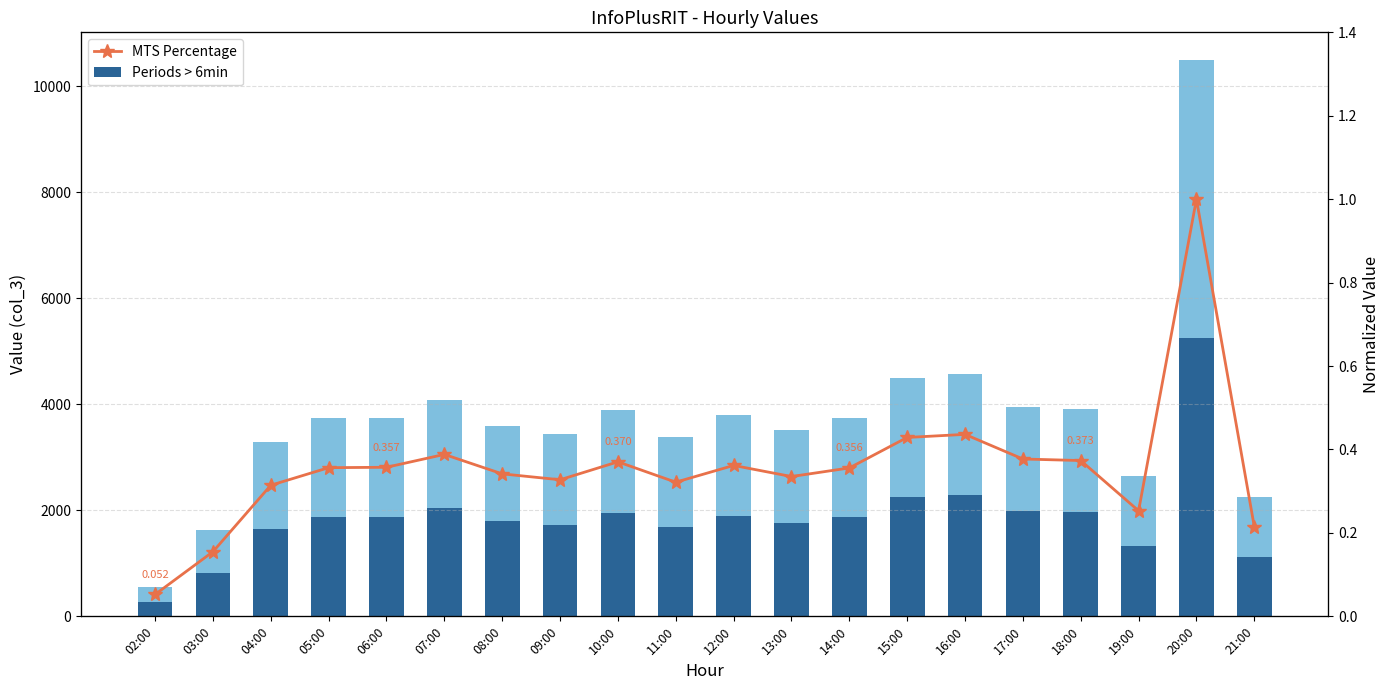

Reading left to right, what are all the values shown in this chart?

Periods > 6min: 275.0	812.5	1648.0	1869.0	1874.0	2035.5	1791.0	1717.0	1942.5	1686.5	1897.0	1757.5	1865.5	2249.0	2287.5	1978.0	1958.5	1327.0	5244.0	1127.5
Total Value: 275.0	812.5	1648.0	1869.0	1874.0	2035.5	1791.0	1717.0	1942.5	1686.5	1897.0	1757.5	1865.5	2249.0	2287.5	1978.0	1958.5	1327.0	5244.0	1127.5
MTS Percentage: 0.1	0.2	0.3	0.4	0.4	0.4	0.3	0.3	0.4	0.3	0.4	0.3	0.4	0.4	0.4	0.4	0.4	0.3	1.0	0.2